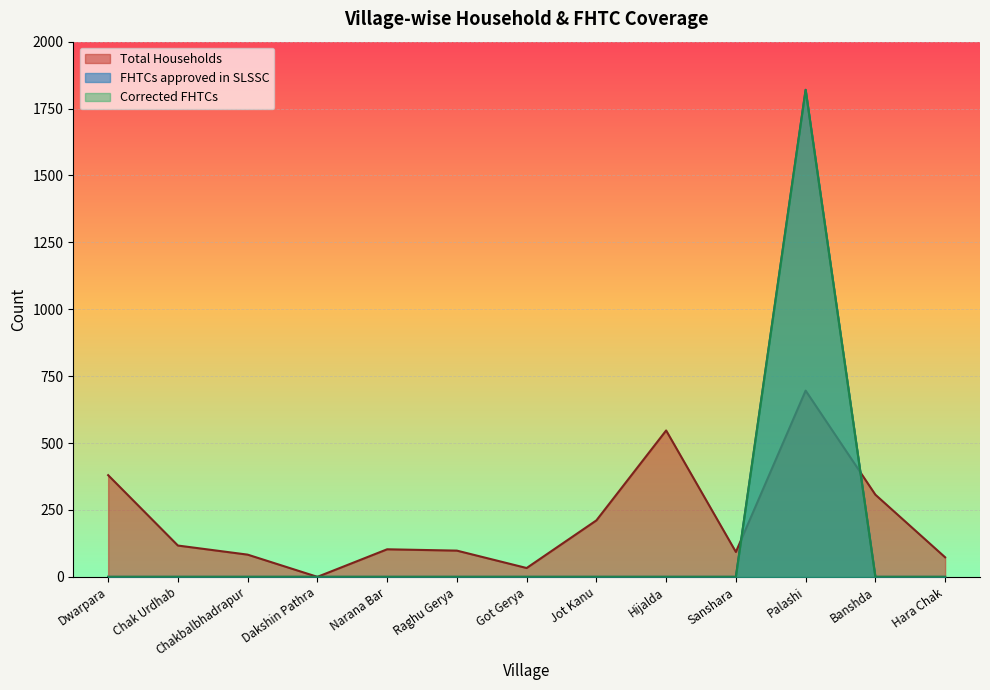

True or false: Total Households and Corrected FHTCs cross at least once.

True